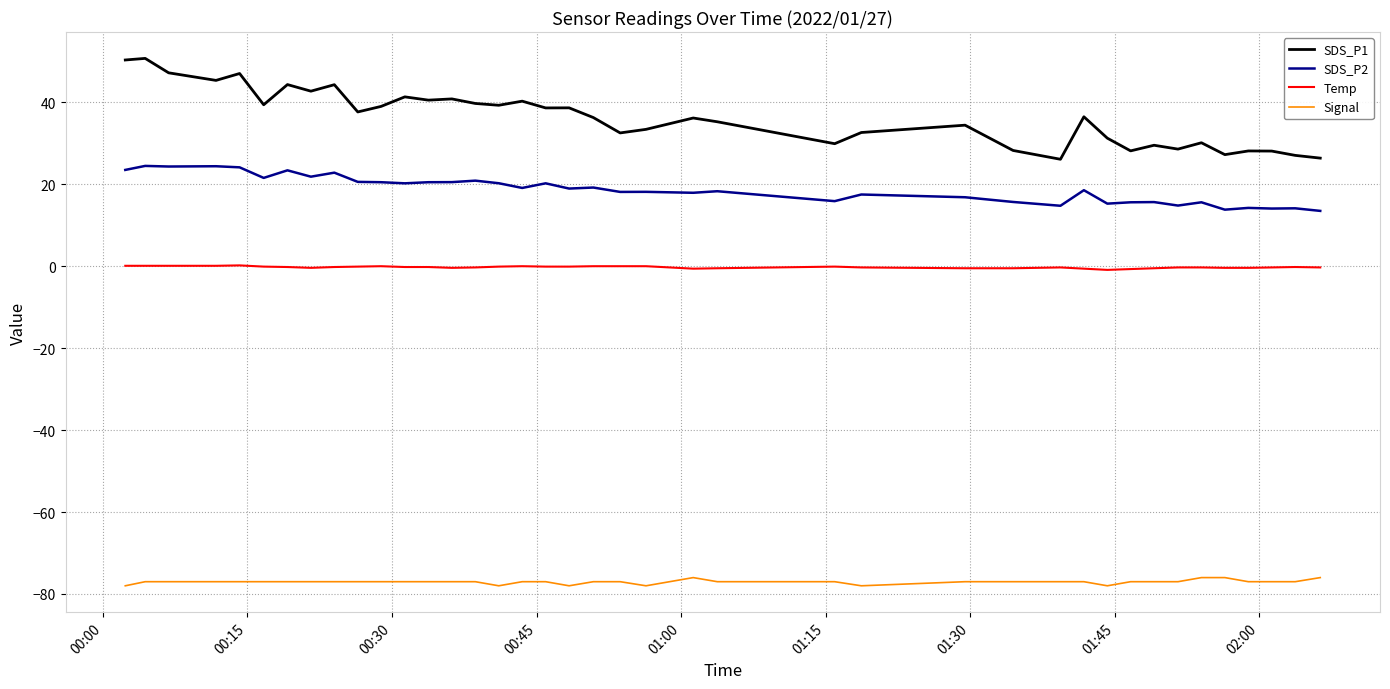

Rank the series by their maximum value, from lowest to highest.

Signal, Temp, SDS_P2, SDS_P1